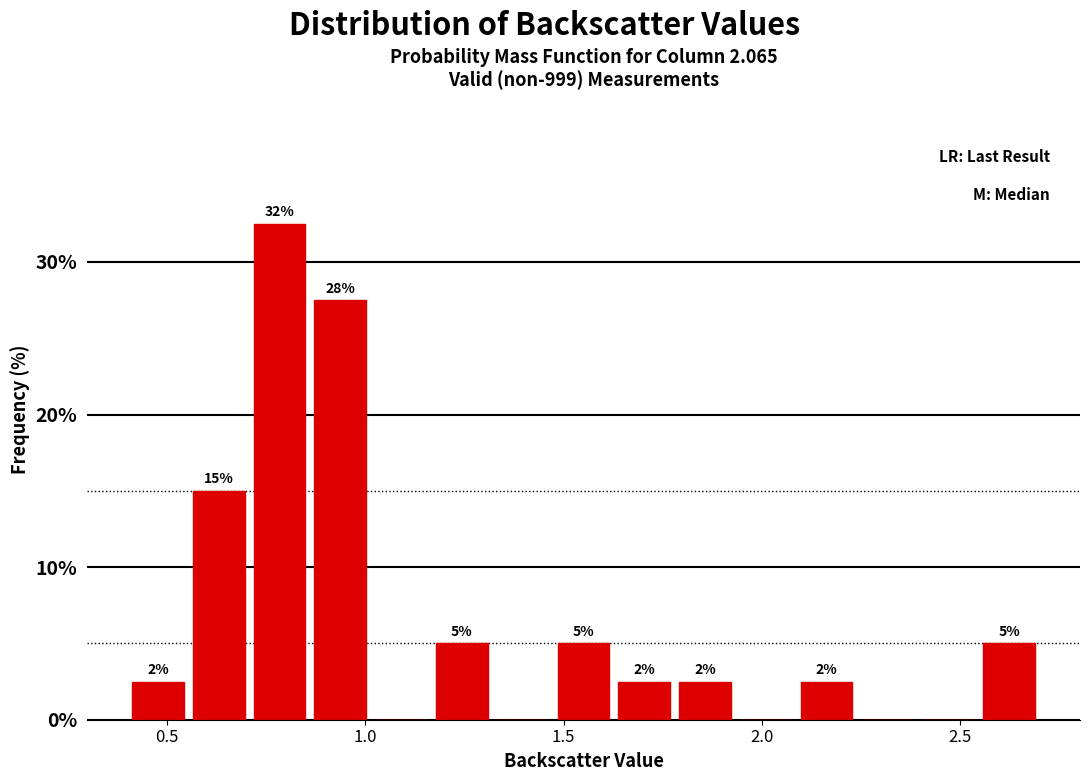

Read against the x-axis, roughly where is the centre of the tallest bar?

0.80